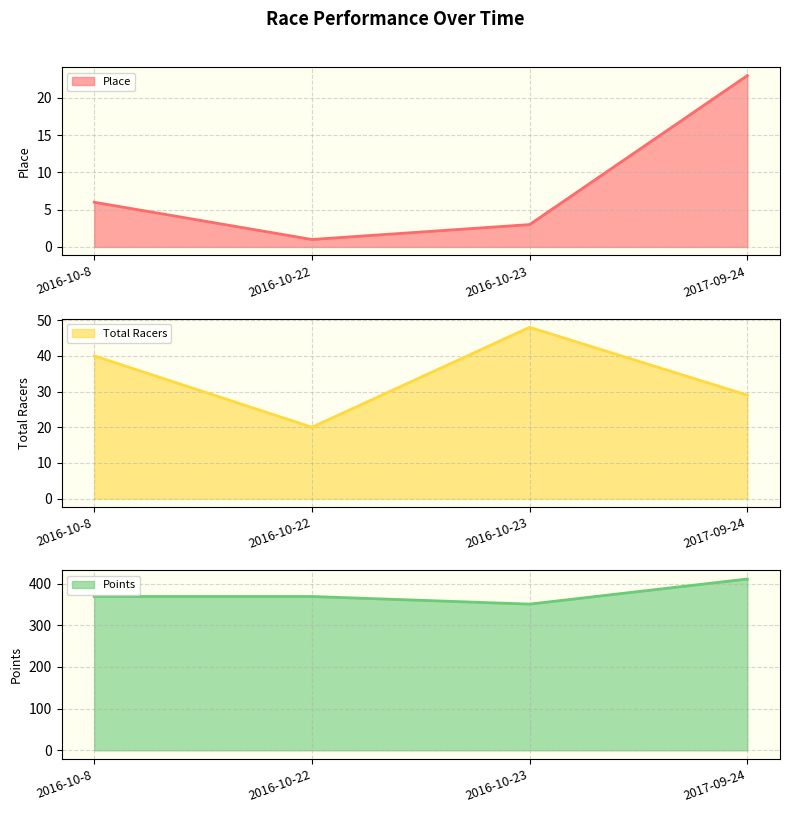

At which category does Total Racers line reach its first local valley?

2016-10-22